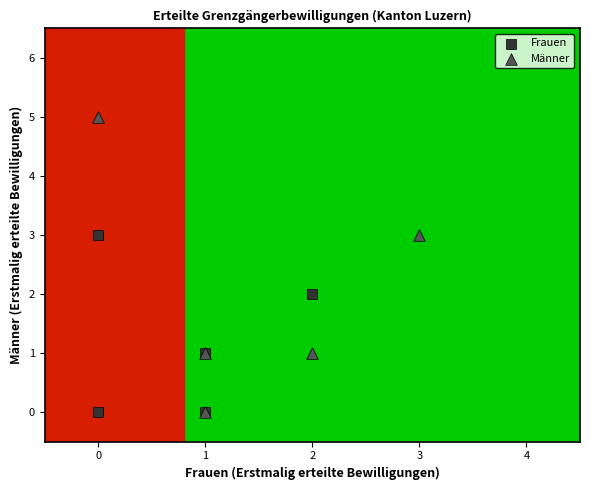

Which series contains the highest Y value?

Männer